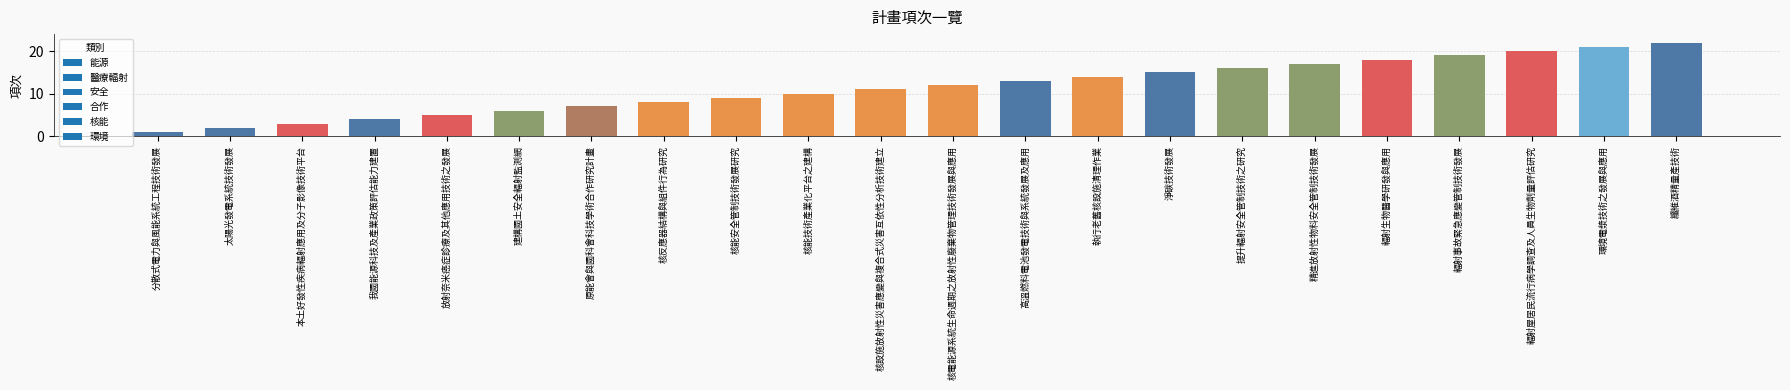

Which category has the lowest value across all series?

分散式電力與風能系統工程技術發展